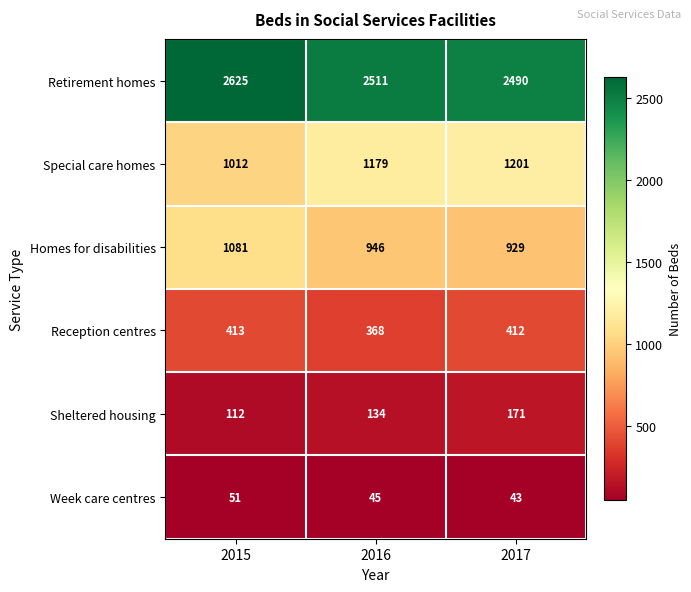

Which series has the largest range (max minus min)?

Special care homes